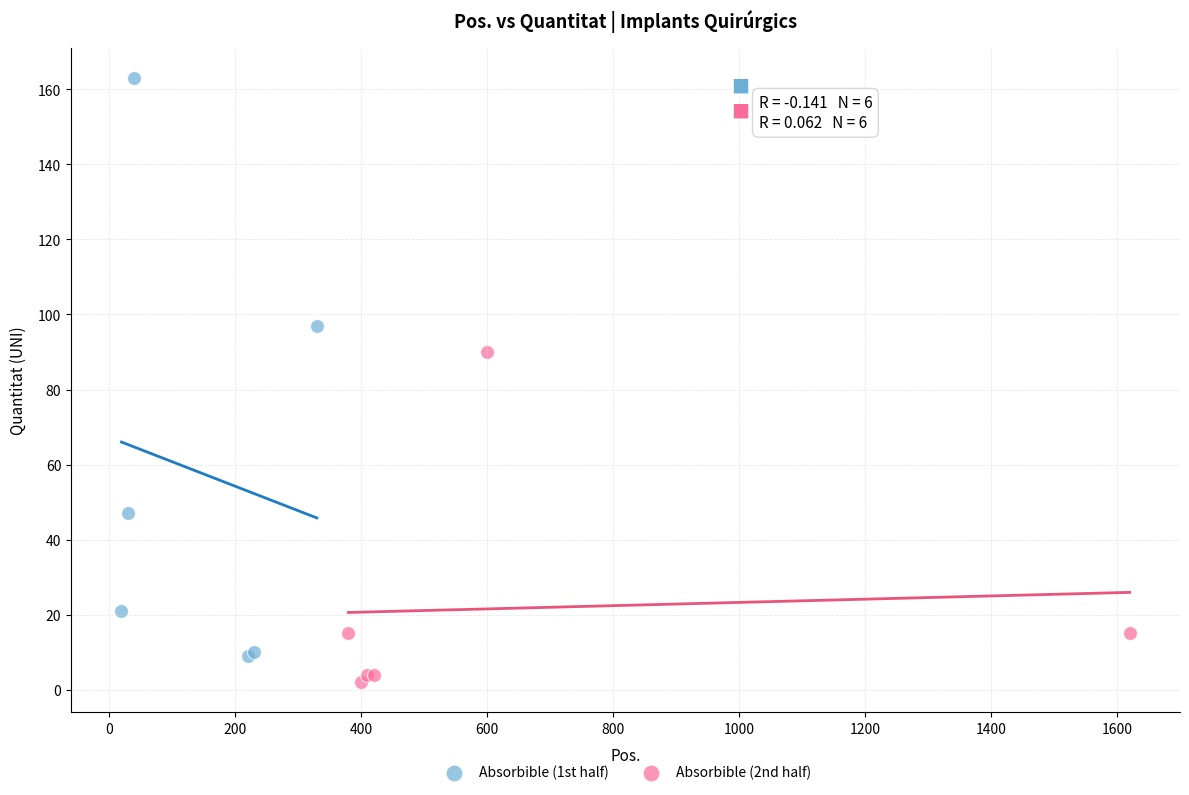

Which series has the widest spread of Y values?

Absorbible (1st half)